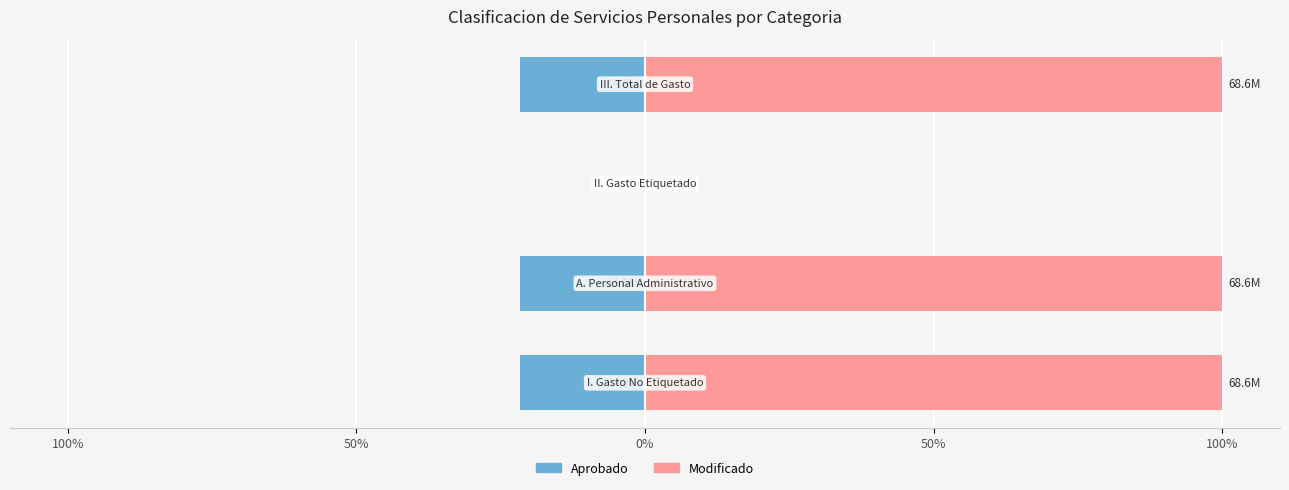

The value of Aprobado at 100% is -10.8. True or false?

True